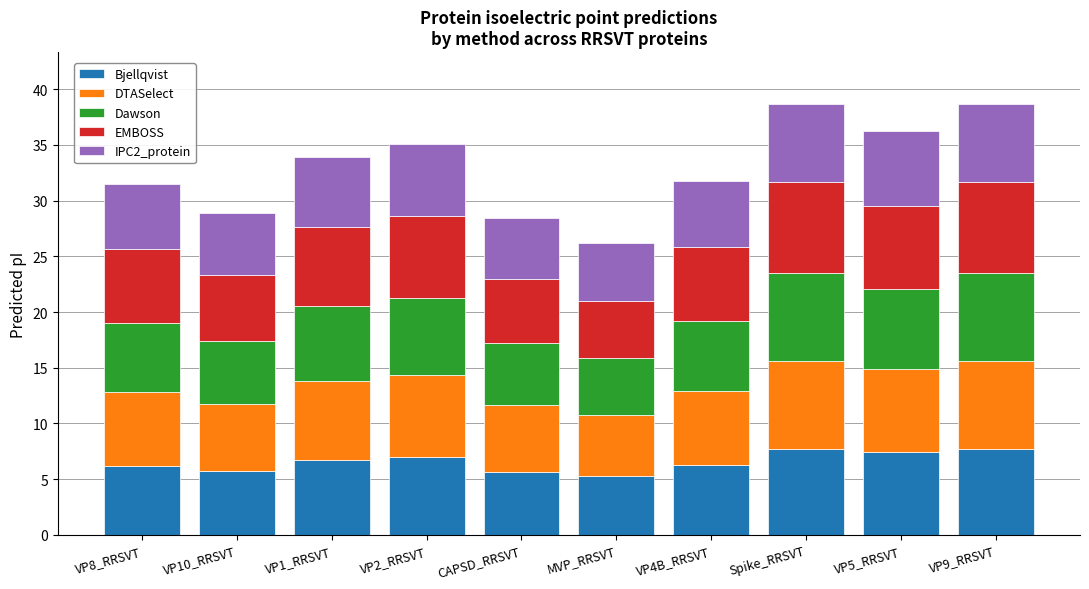

What is the total value across all series at MVP_RRSVT?

26.2